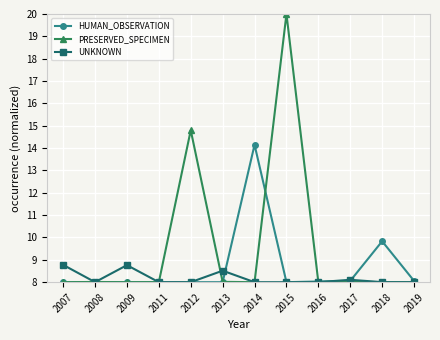

What is the total value across all series at 2015?

36.0